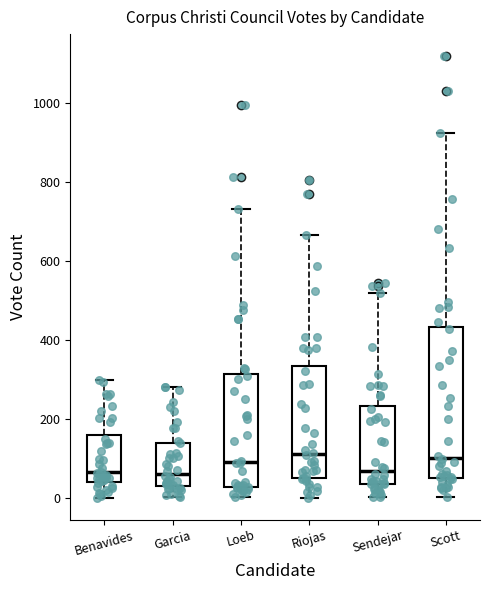

Reading left to right, read every box against the y-axis: the position of its median line, the range the box covers, and the ends of its whiskers. The values are not printed on the chart, so give them approximately, as read against the axis.

Benavides: median 60, box 40 to 160, whiskers 0 to 300
Garcia: median 60, box 20 to 140, whiskers 0 to 280
Loeb: median 100, box 20 to 320, whiskers 0 to 740
Riojas: median 120, box 40 to 340, whiskers 0 to 660
Sendejar: median 60, box 40 to 240, whiskers 0 to 520
Scott: median 100, box 60 to 440, whiskers 0 to 920